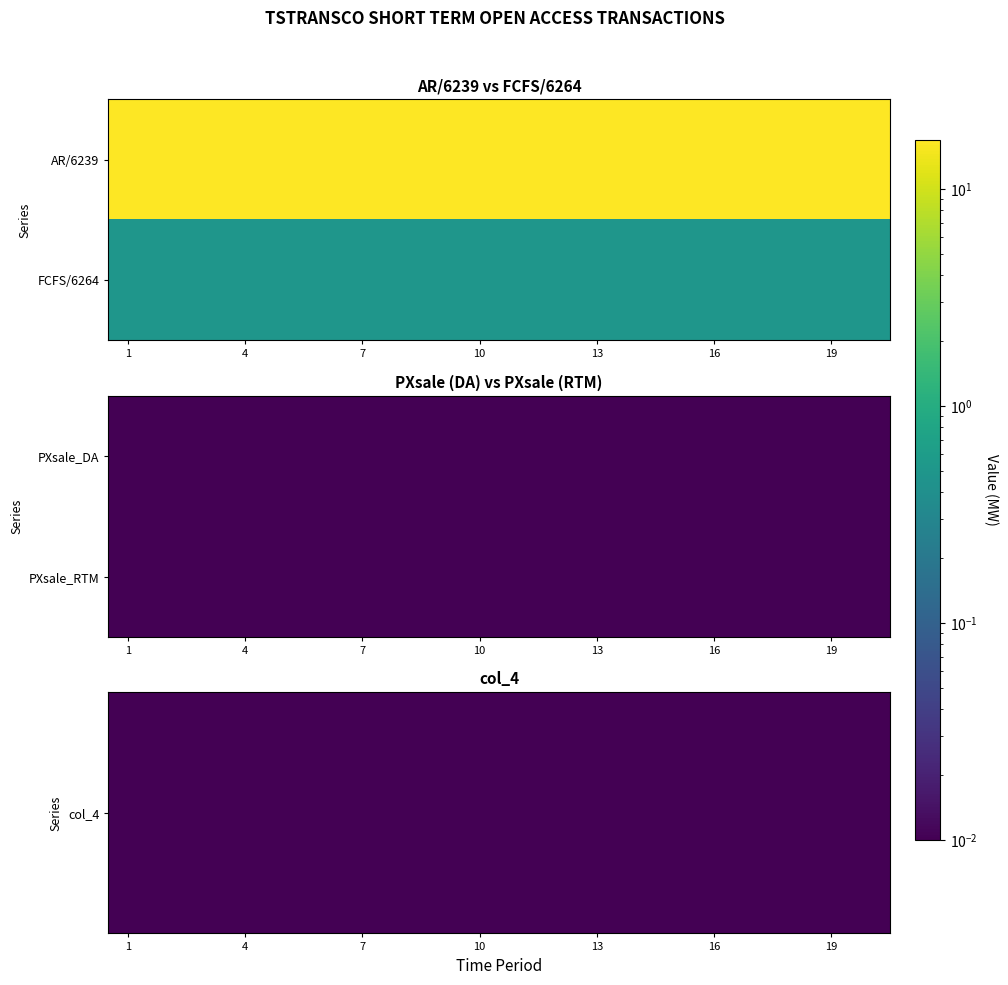

Which series changed the most between 2 and 10?

AR/6239